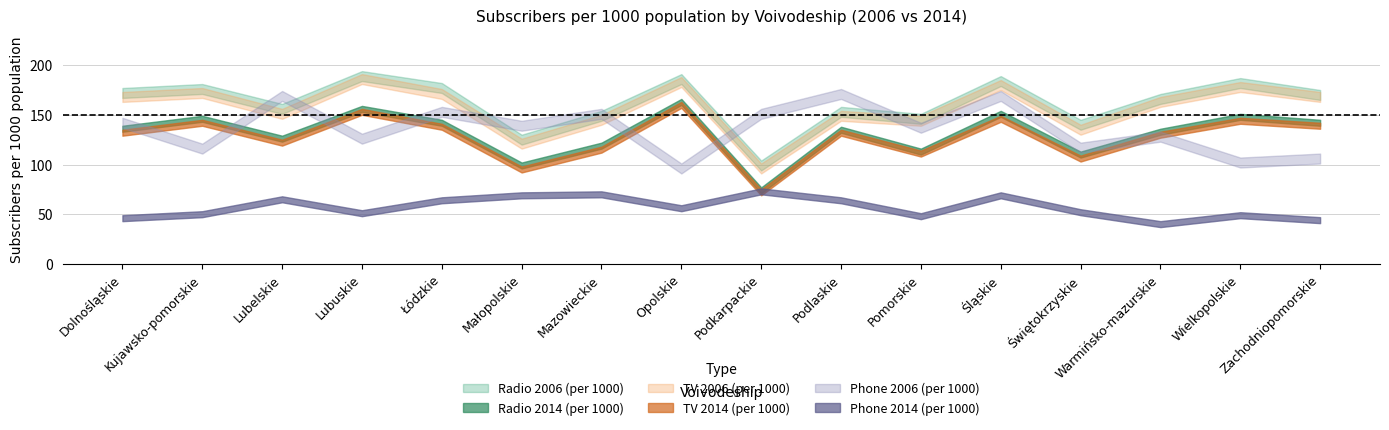

Where is the first local maximum for Phone 2006 (per 1000)?

Lubelskie